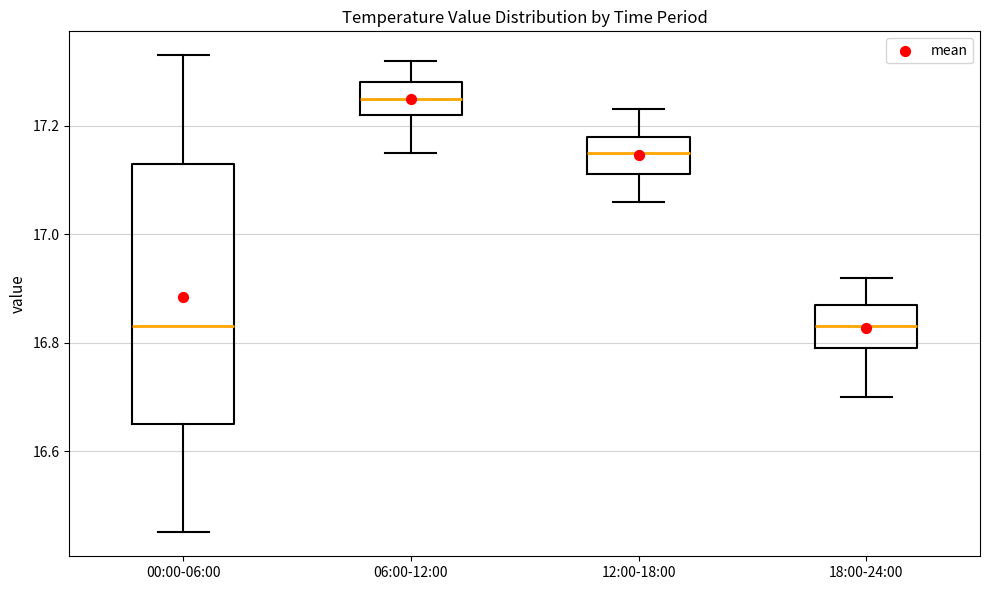

Reading left to right, transcribe this box plot: for each box, give where its median line is, the range the box spans, and where its two whiskers end, as read against the y-axis. The values are not printed on the chart, so give them approximately, as read against the axis.

00:00-06:00: median 16.84, box 16.66 to 17.14, whiskers 16.46 to 17.34
06:00-12:00: median 17.26, box 17.22 to 17.28, whiskers 17.16 to 17.32
12:00-18:00: median 17.16, box 17.12 to 17.18, whiskers 17.06 to 17.24
18:00-24:00: median 16.84, box 16.80 to 16.88, whiskers 16.70 to 16.92